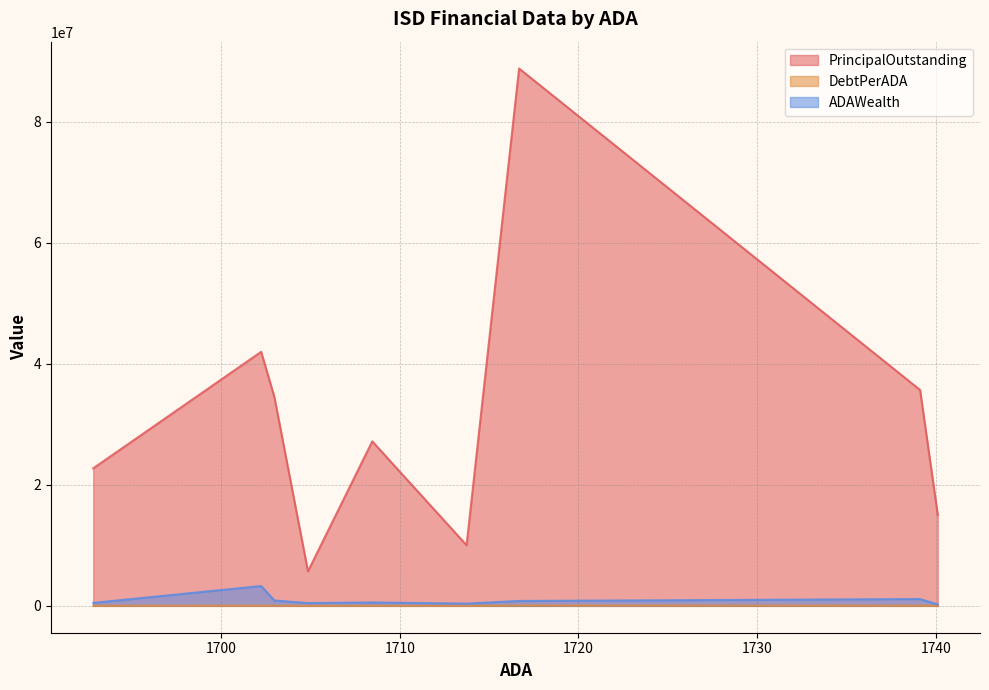

Rank the categories by DebtPerADA value from highest to lowest.

Bonham ISD, Point Isabel ISD, Caldwell ISD, Smithville ISD, West Oso ISD, Lorena ISD, Raymondville ISD, Atlanta ISD, Orangefield ISD